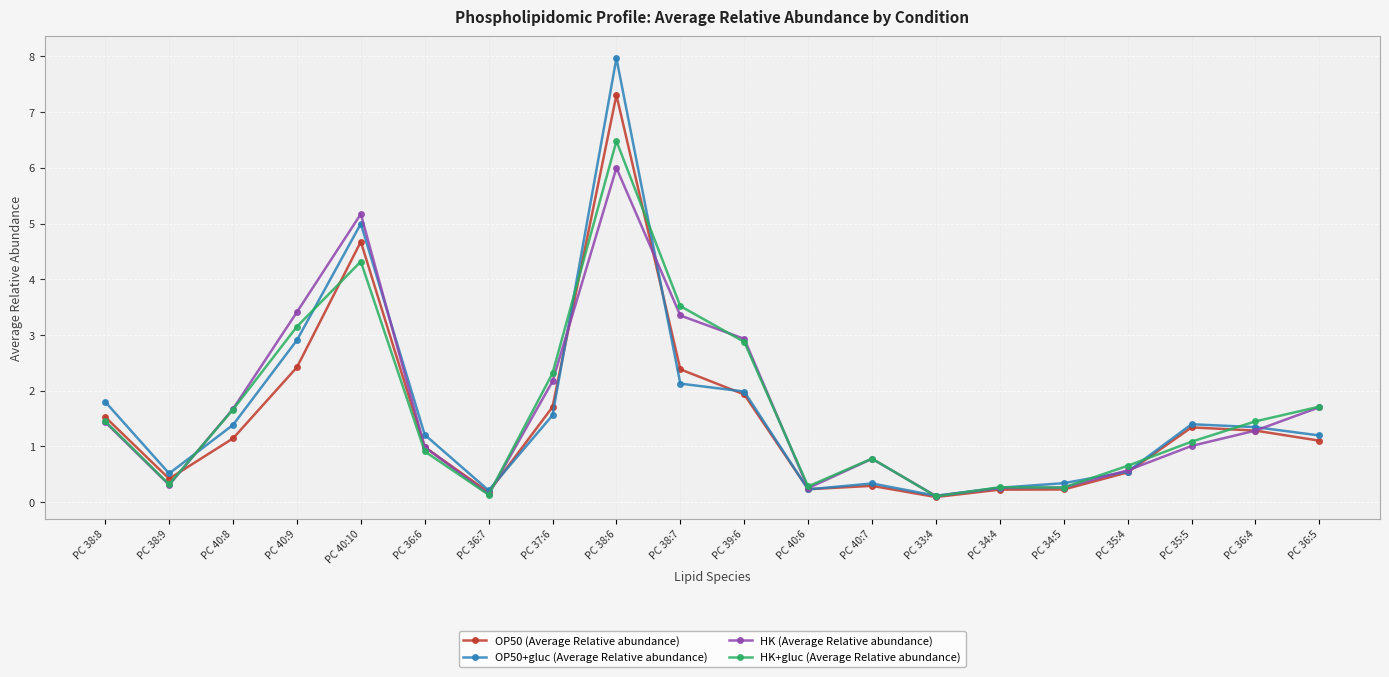

True or false: HK+gluc (Average Relative abundance) and HK (Average Relative abundance) cross at least once.

True